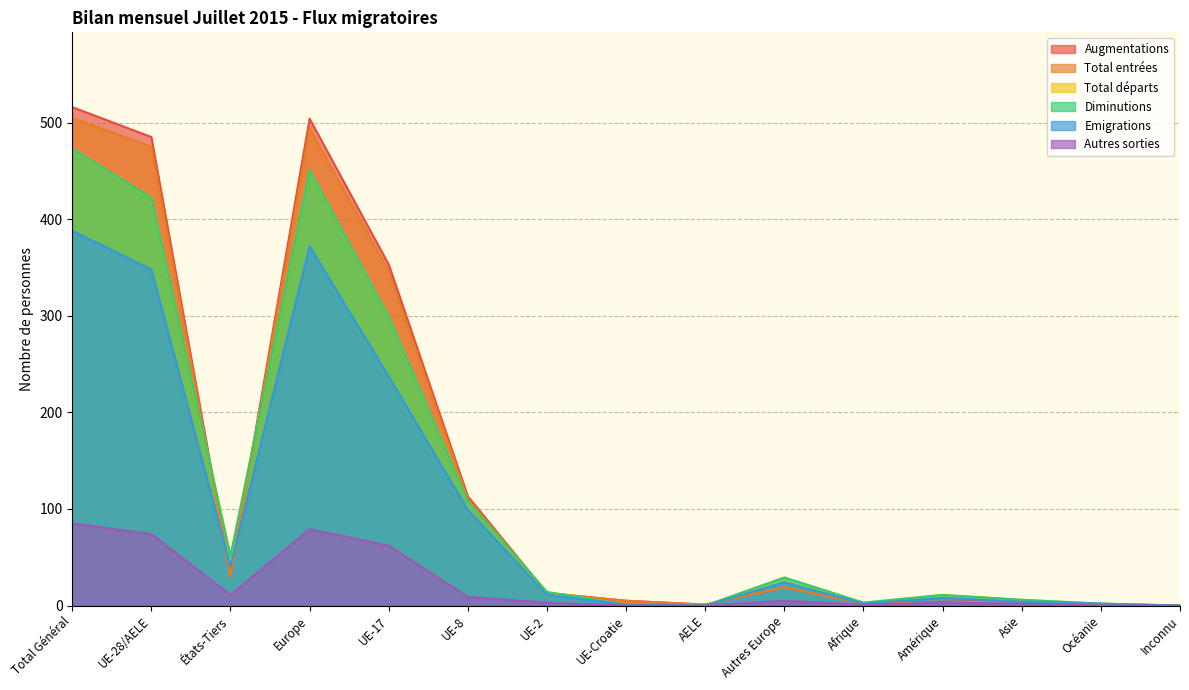

True or false: Diminutions and Autres sorties cross at least once.

False